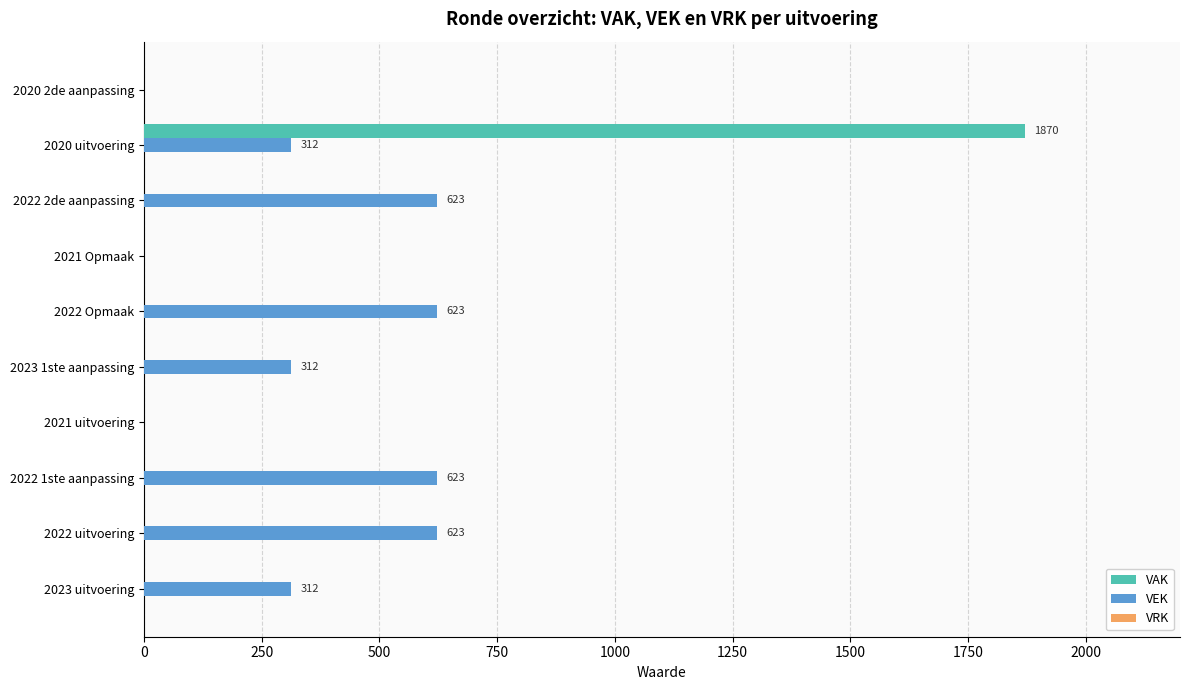

True or false: VEK has a value of 278 at 2021 uitvoering.

False